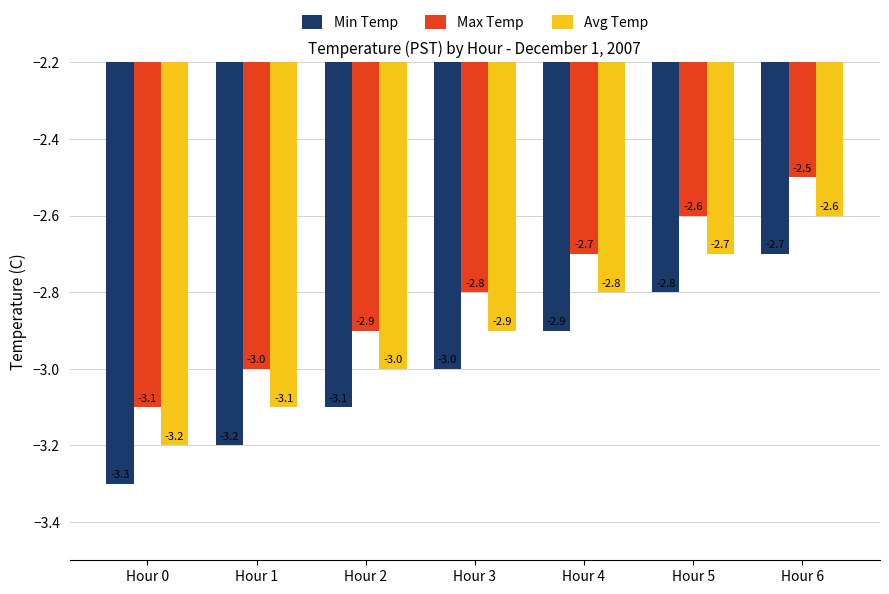

Are the bars grouped side by side (vs. stacked)?

Yes